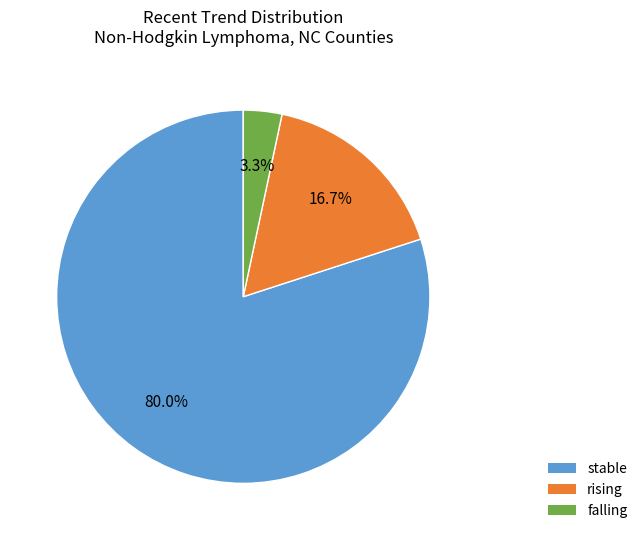

To the nearest percent, what is the difference between the falling and stable slice percentages?

77%